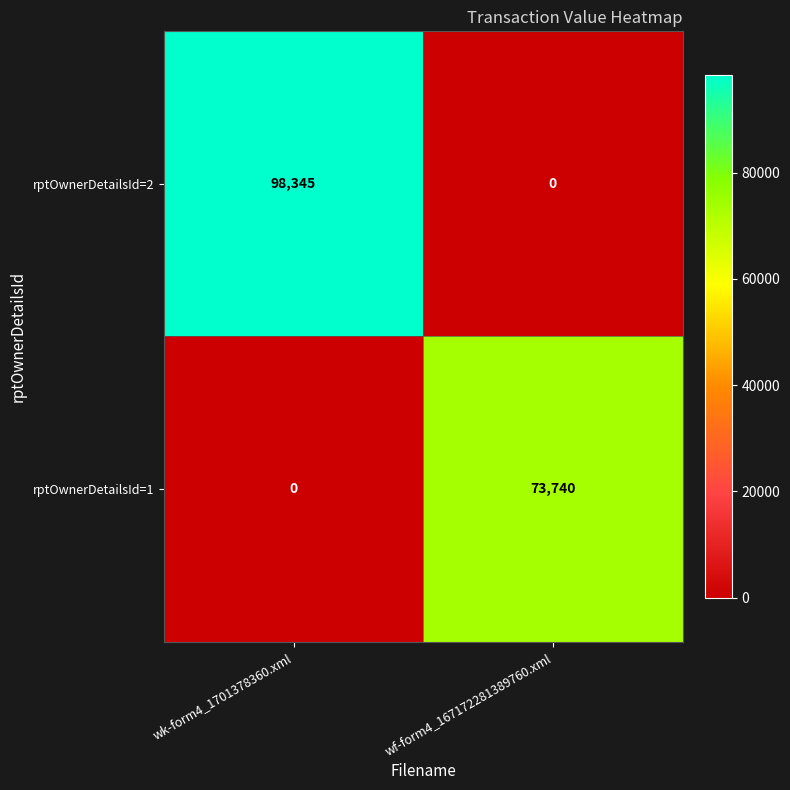

What is the difference between the highest and lowest values at wf-form4_167172281389760.xml?

73740